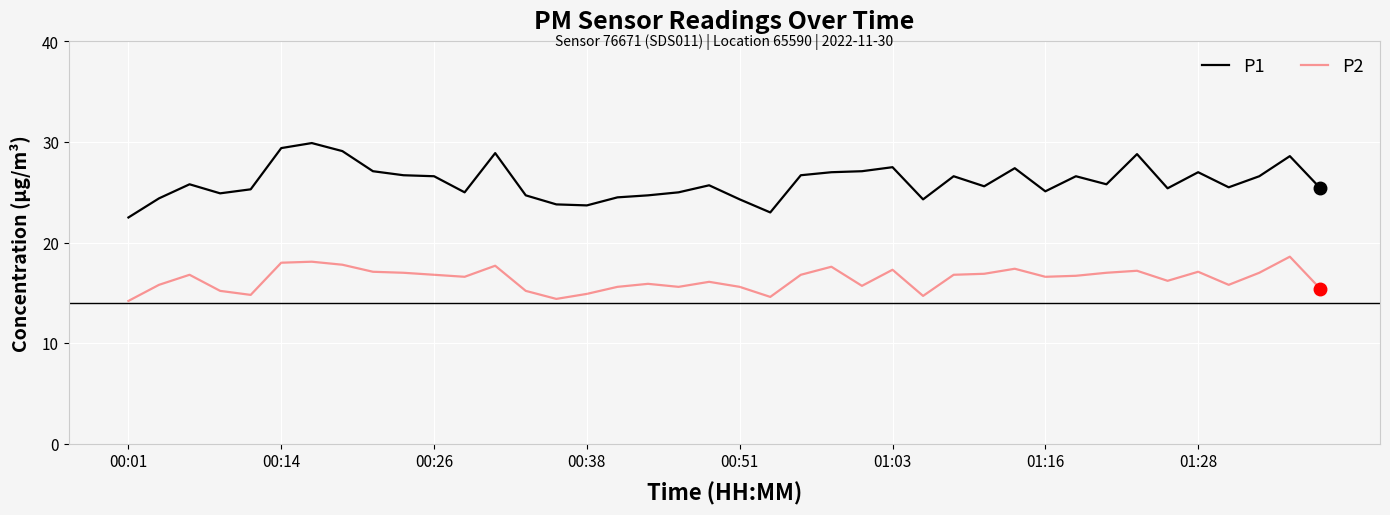

Which series has the largest total across all categories?

P1